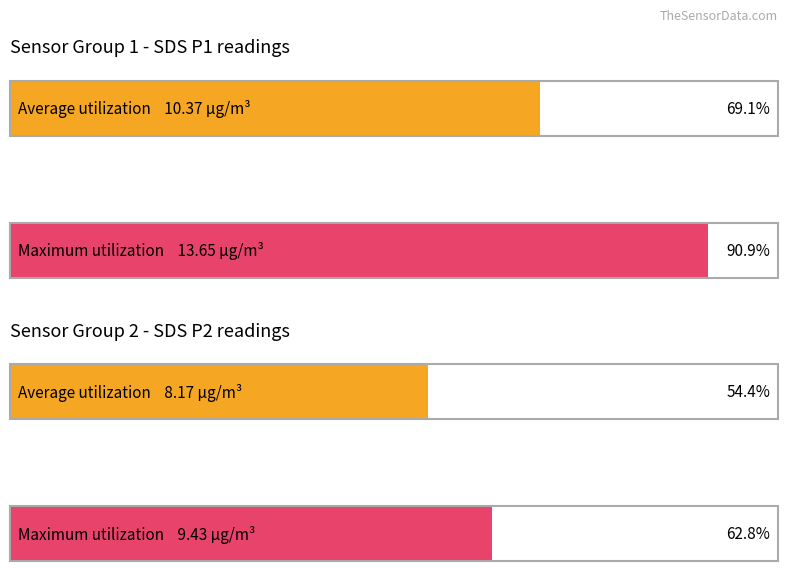

Rank the series by their average value, from lowest to highest.

SDS_P2, SDS_P1